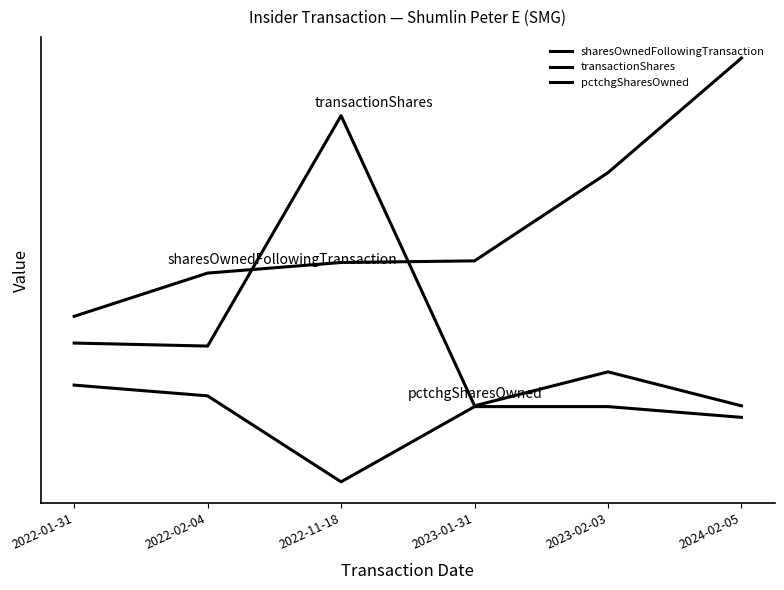

Is this an area chart (filled region under the line)?

No